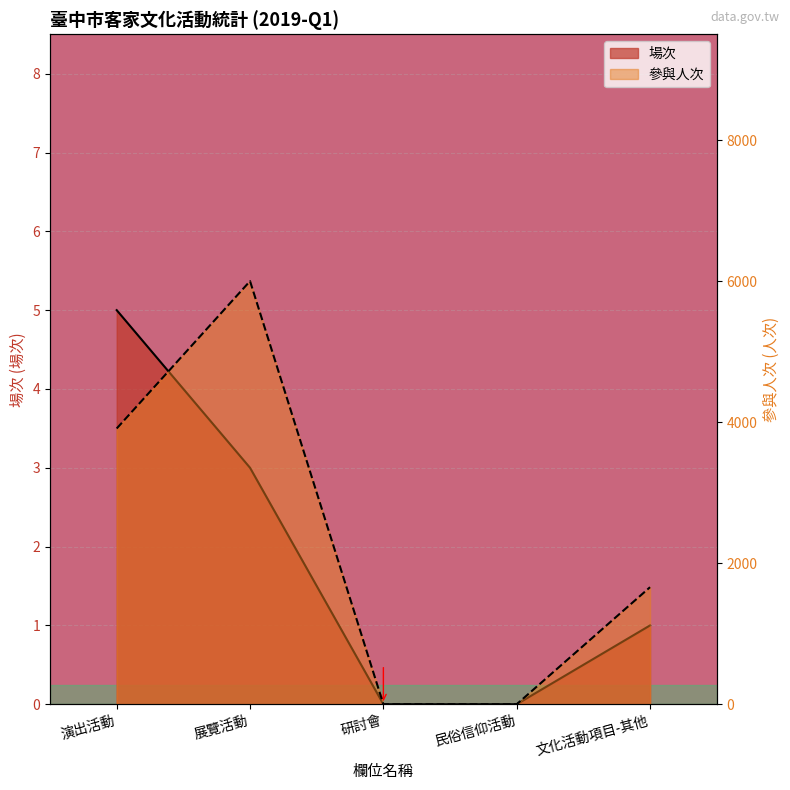

What is the highest value of the 參與人次 series?

6000